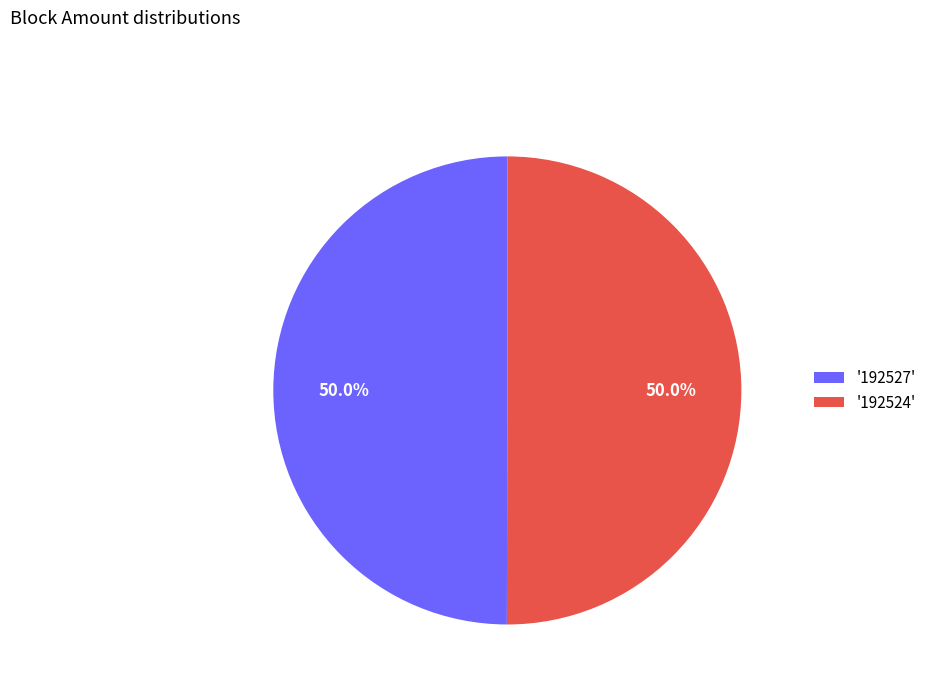

What is the ratio of the value at '192527' to the value at '192524'?

1.0